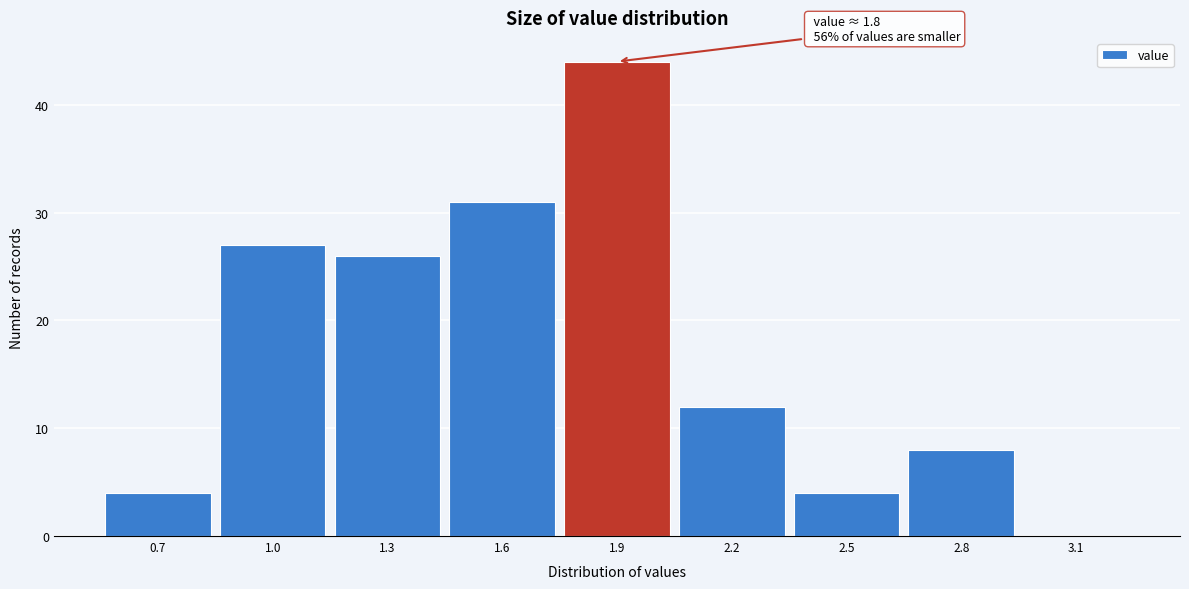

Which range on the x-axis has the tallest bar?

1.75 to 2.05